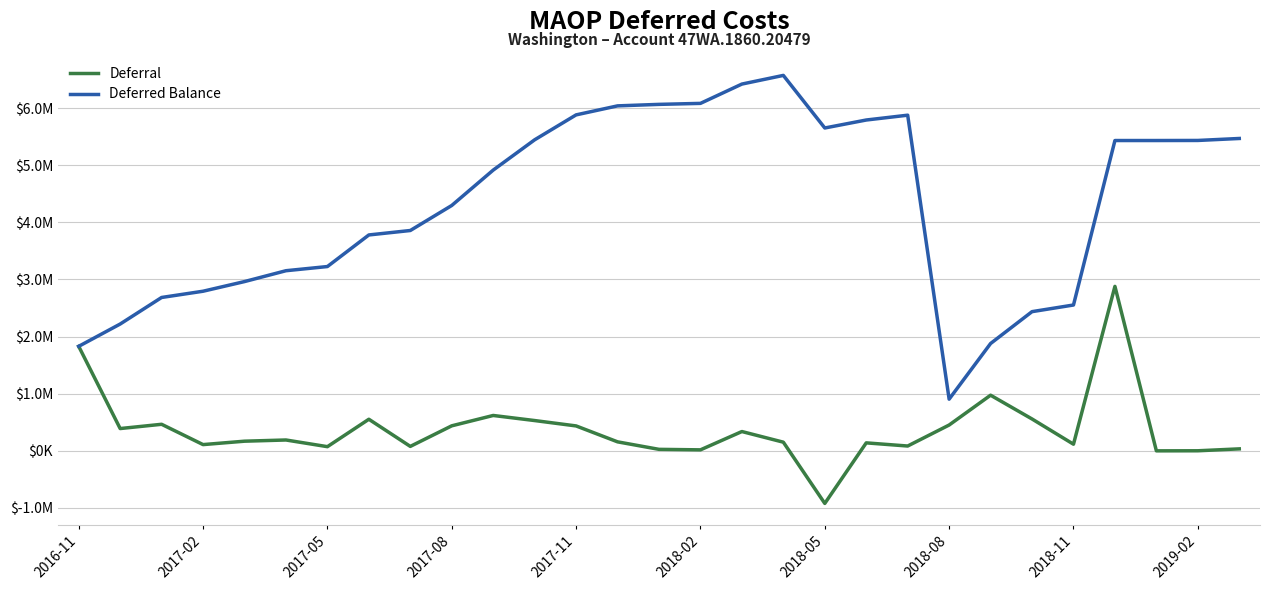

Which series has the largest range (max minus min)?

Deferred Balance